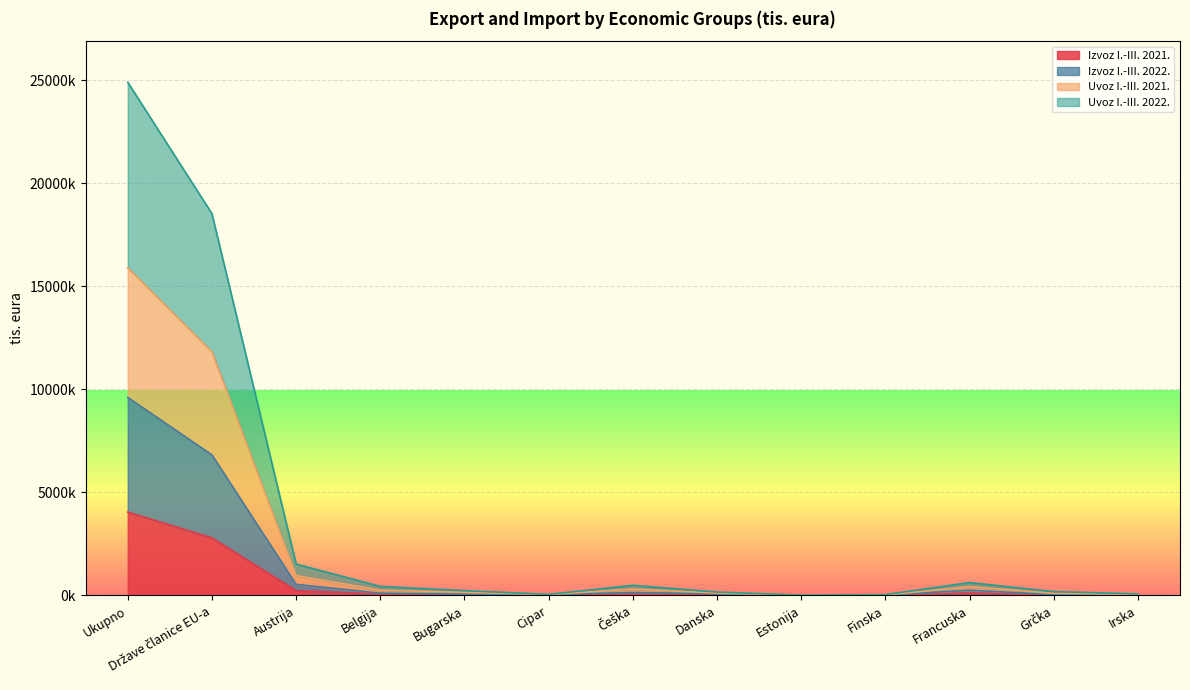

What is the spread (max minus min) of values at Bugarska?

206627